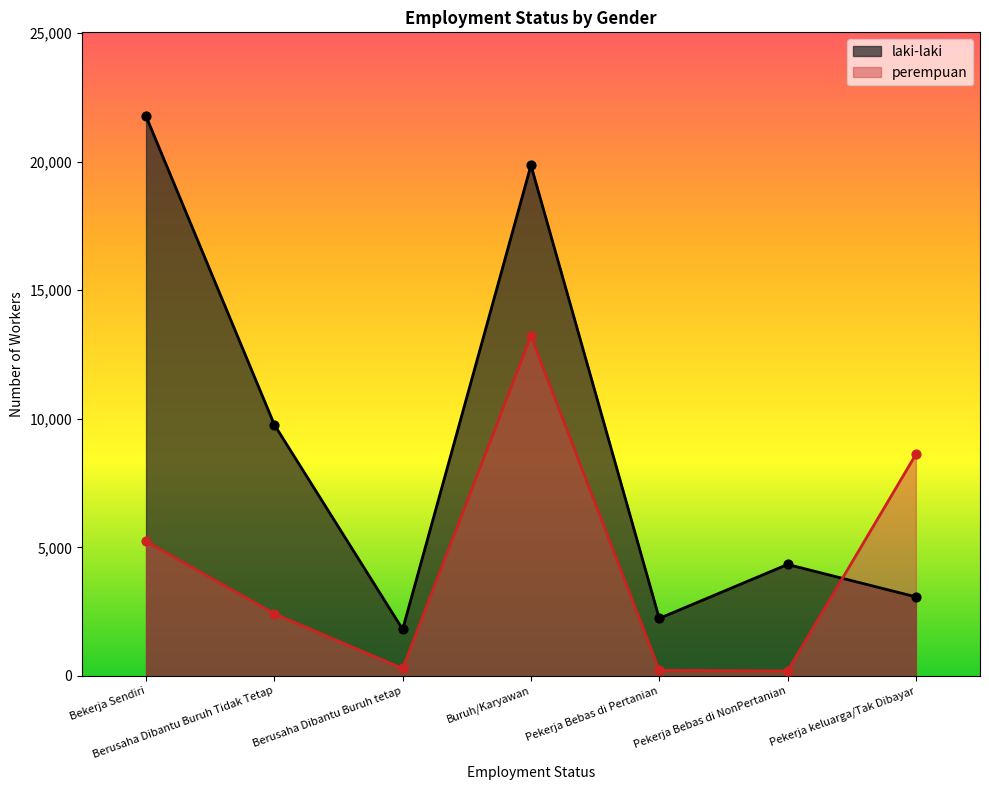

Which series has the largest total across all categories?

laki-laki